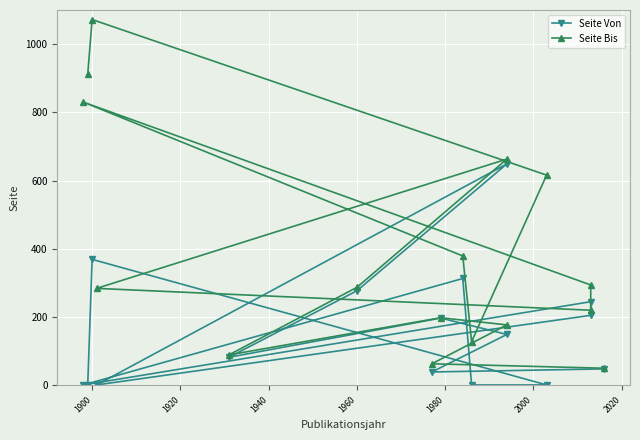

True or false: Seite Von and Seite Bis intersect in this chart.

False